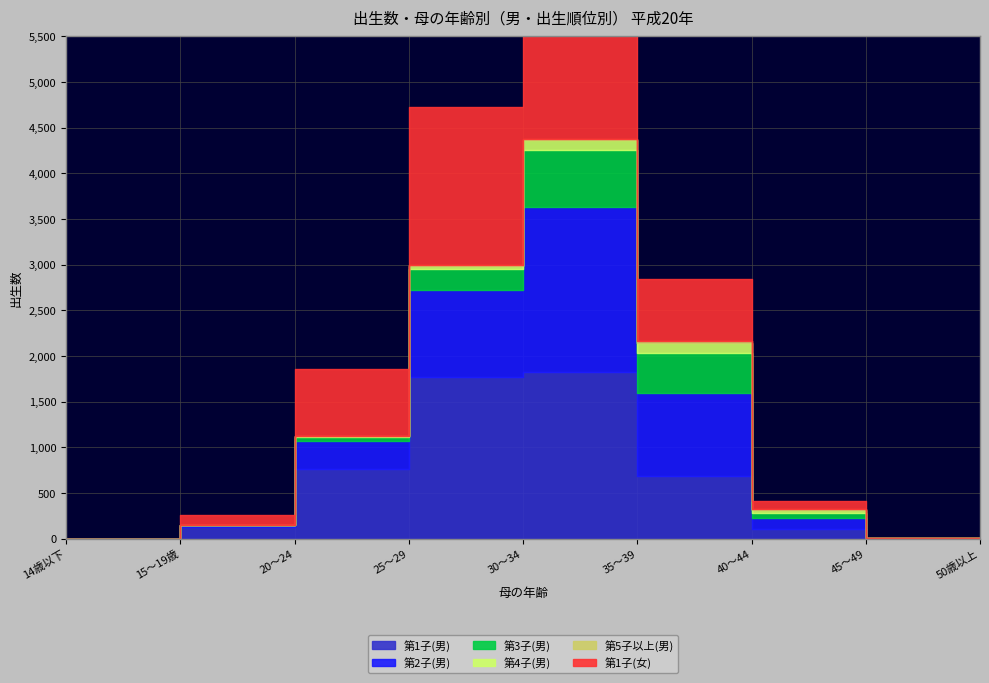

What are all the series names shown in the legend?

第1子(男), 第2子(男), 第3子(男), 第4子(男), 第5子以上(男), 第1子(女)